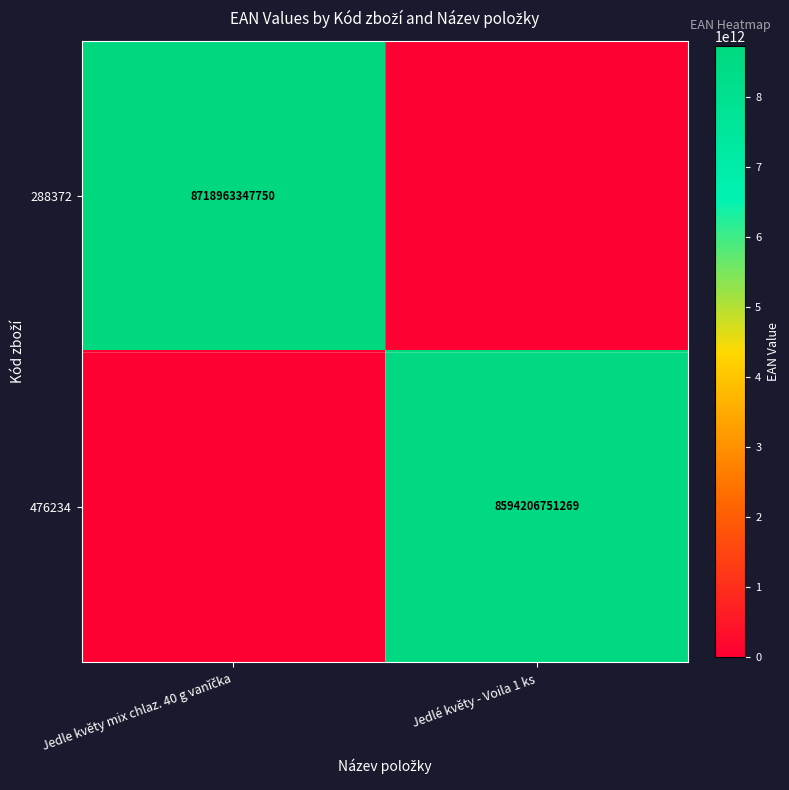

The 476234 series shows 8594206751269 at Jedlé květy - Voila 1 ks. True or false?

True